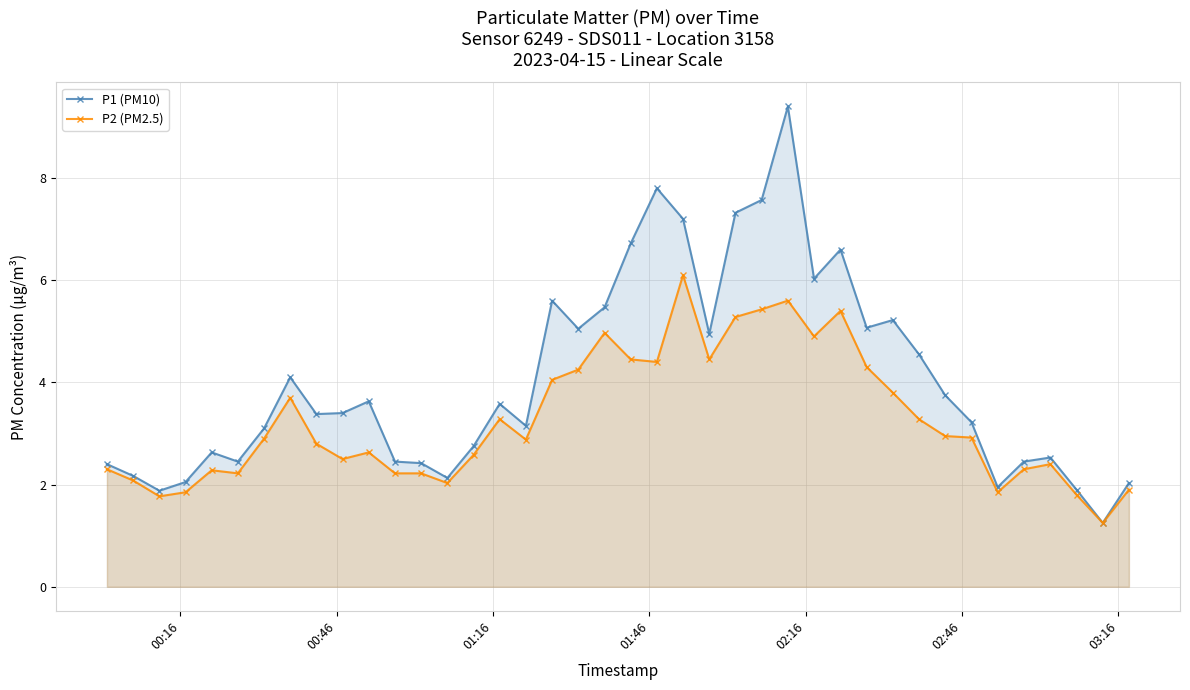

Rank the series by their average value, from lowest to highest.

P2 (PM2.5), P1 (PM10)